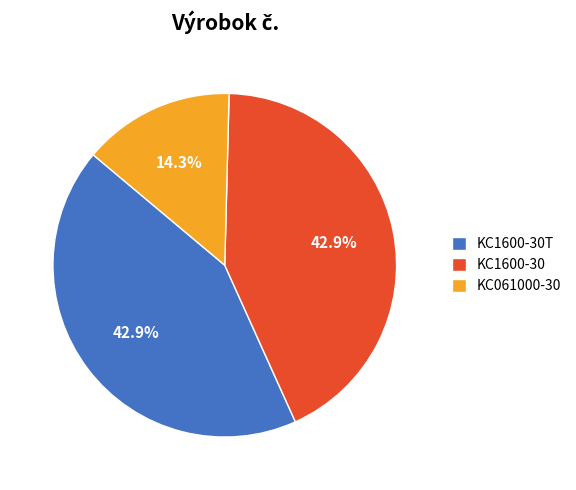

To the nearest percent, what is the difference between the largest and smallest slice percentages?

29%